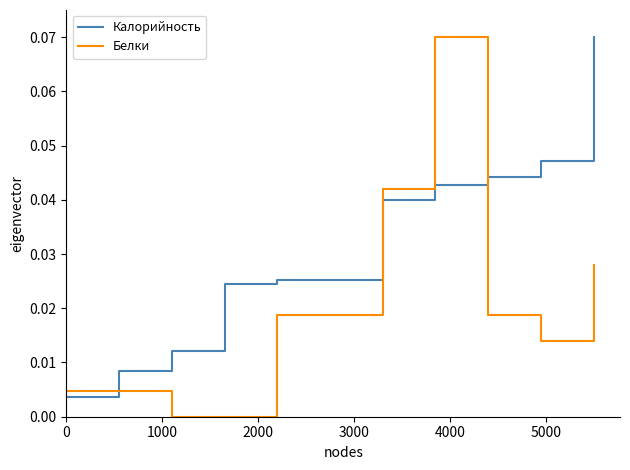

Is this an area chart (filled region under the line)?

No